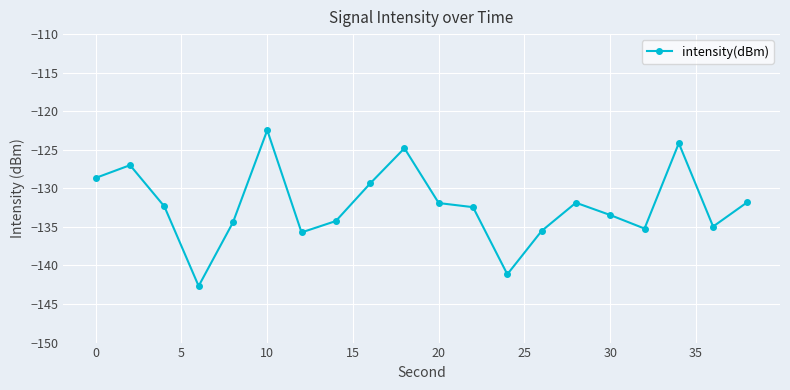

How many lines are shown in the chart?

1